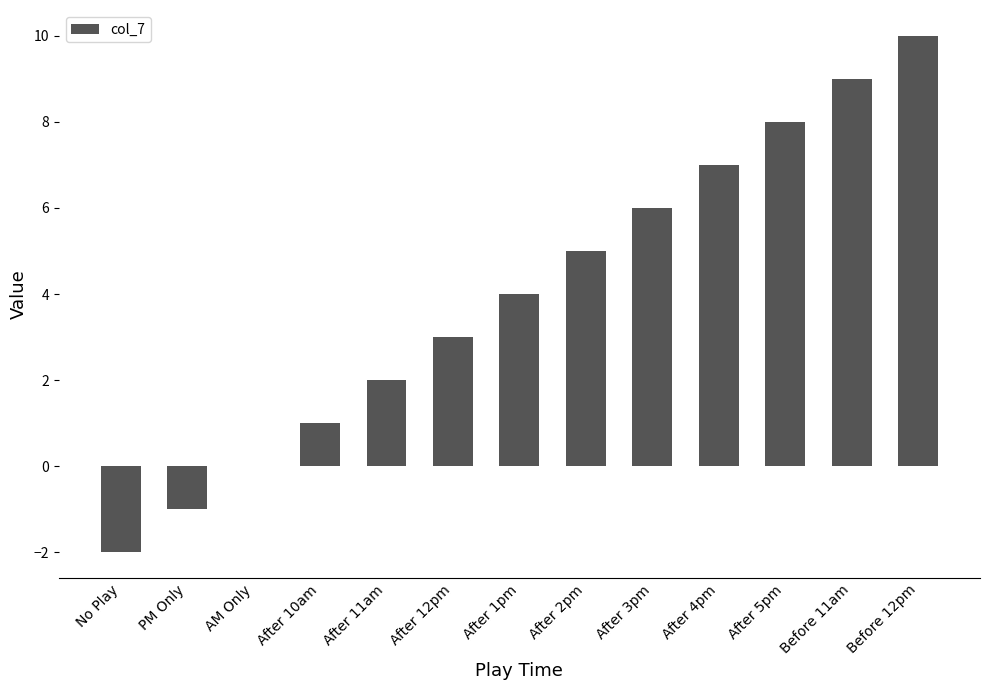

What is the change in value from Before 11am to Before 12pm?

+1